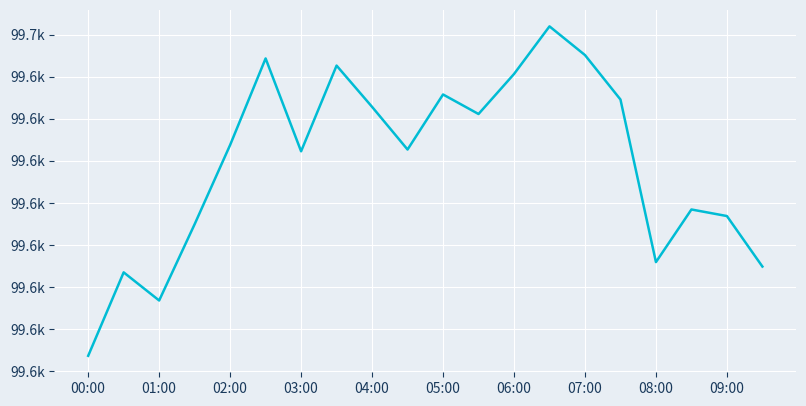

Does the chart have visible grid lines?

Yes